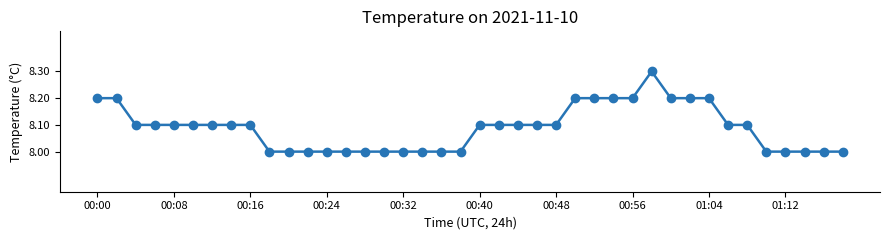

Does the chart have visible grid lines?

No